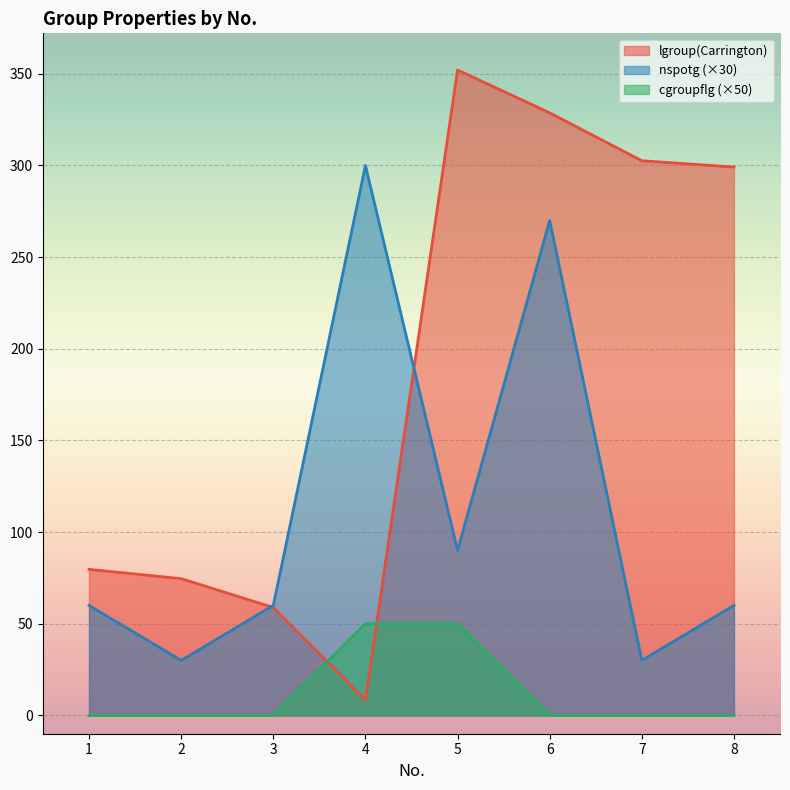

True or false: nspotg has a value of 60.0 at 3.

True